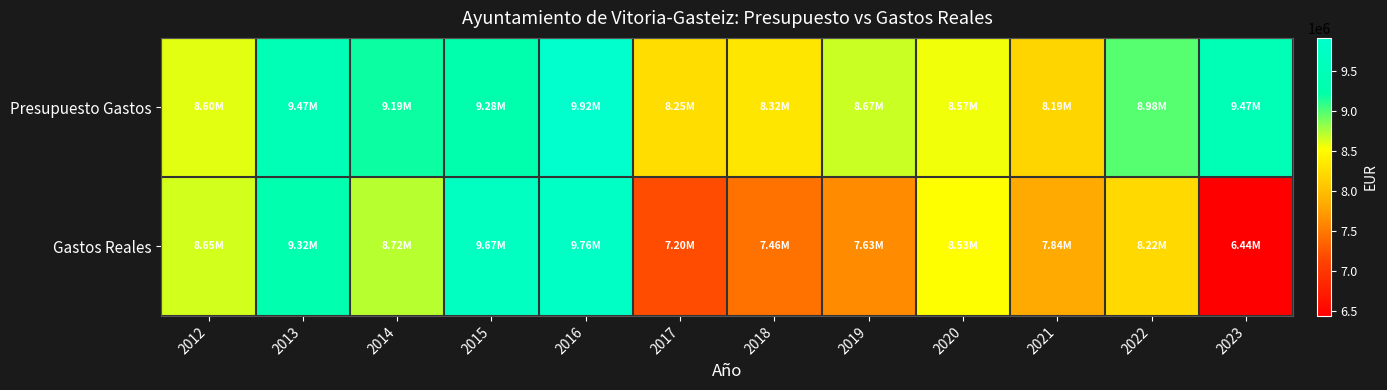

Between 2017 and 2022, which is larger?

2022